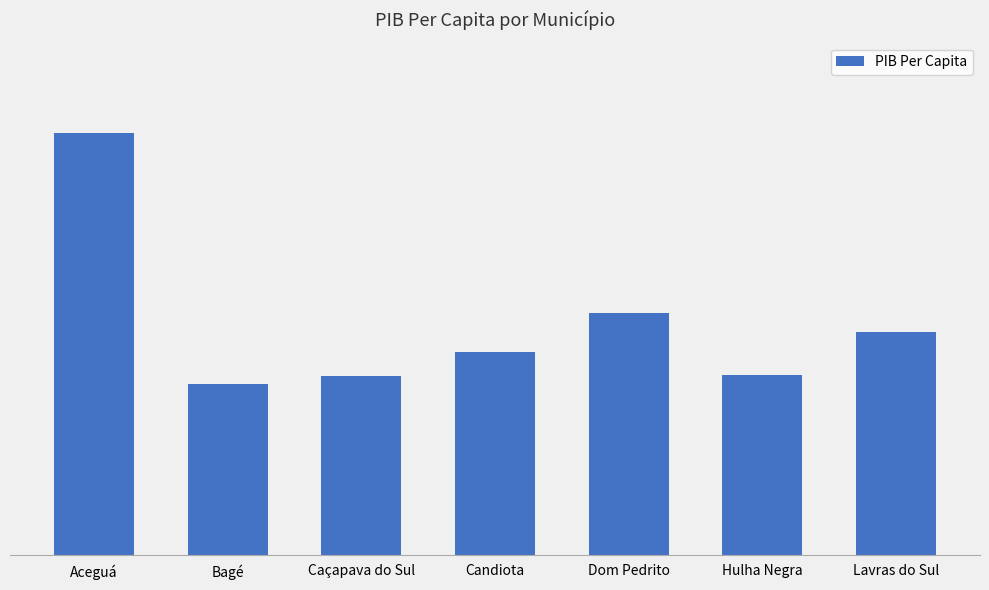

Does the chart contain any negative values?

No